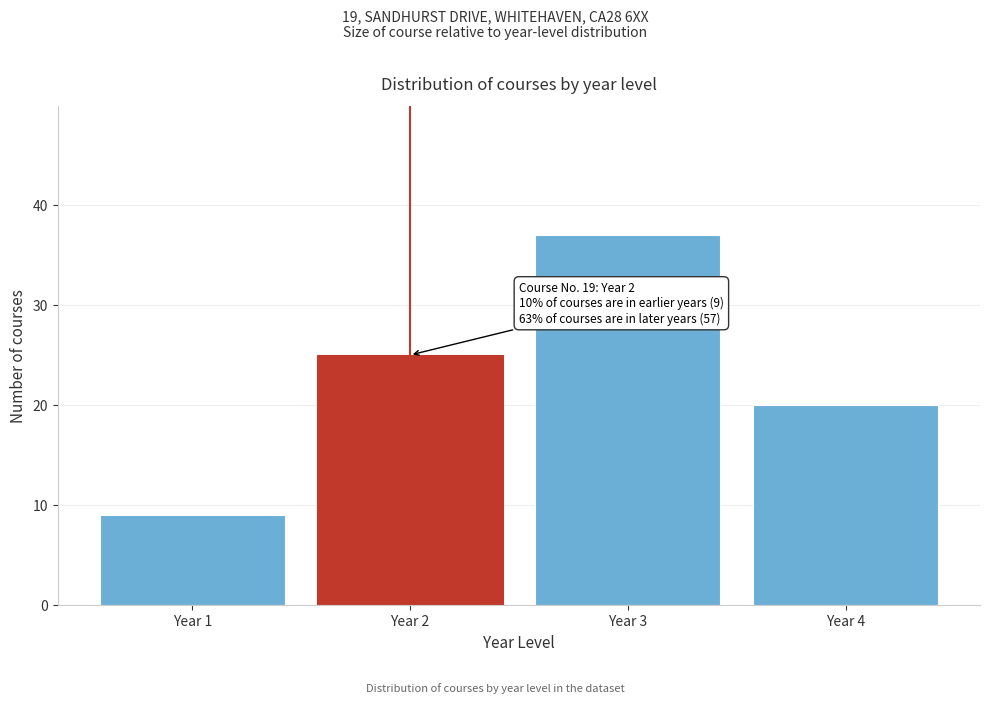

Reading left to right, extract all data points from this chart.

9	25	37	20